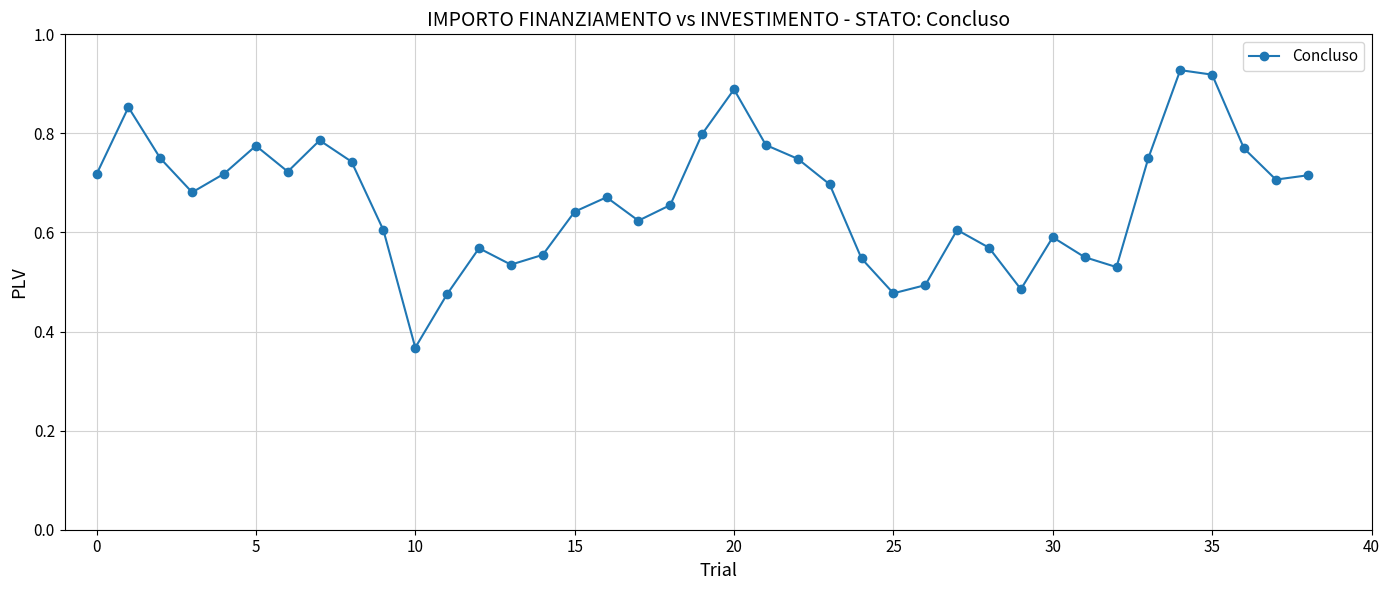

True or false: the data has more than 1 interior local peaks.

True